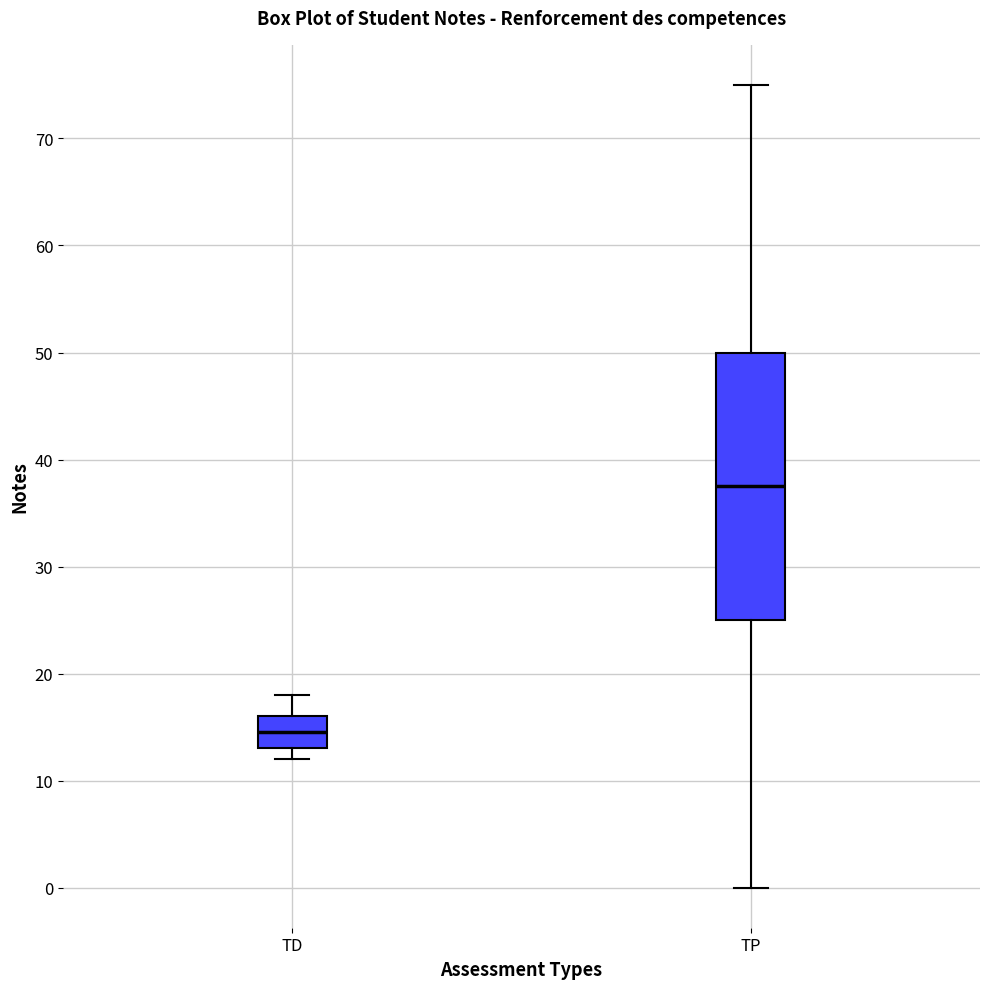

Where does the upper whisker of the box for TD end on the y-axis? The values are not printed on the chart, so give them approximately, as read against the axis.

18